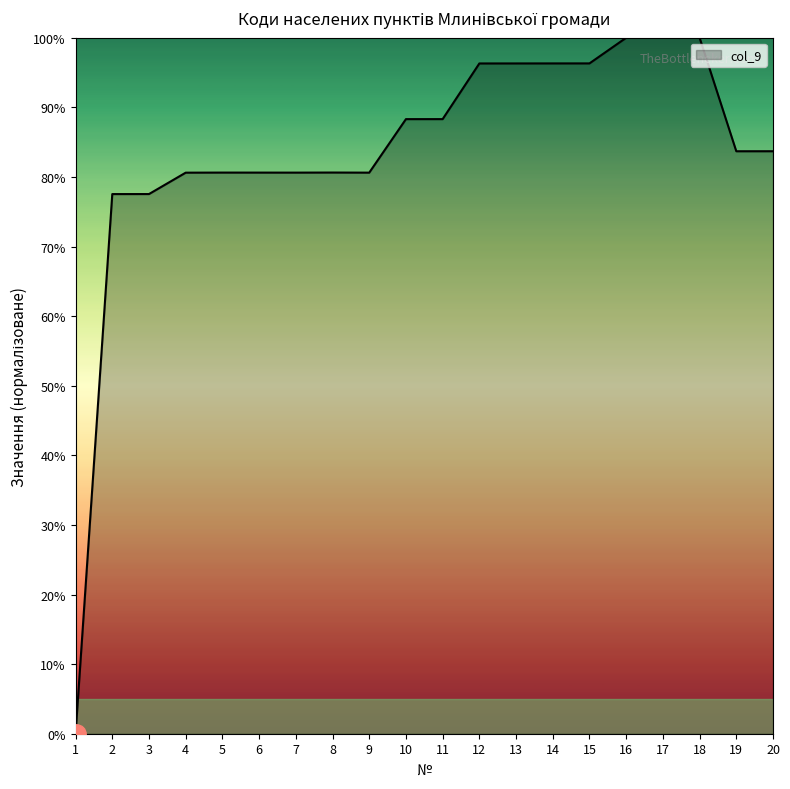

The value at 10 is 18.7. True or false?

False